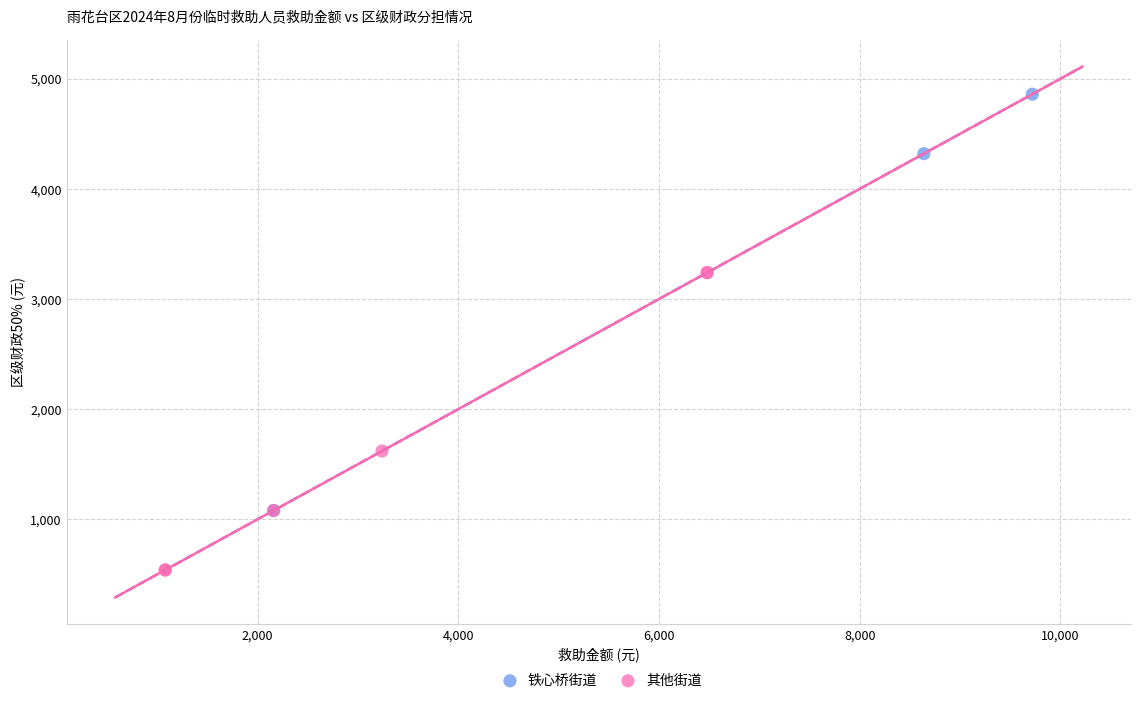

Which series contains the lowest Y value?

其他街道